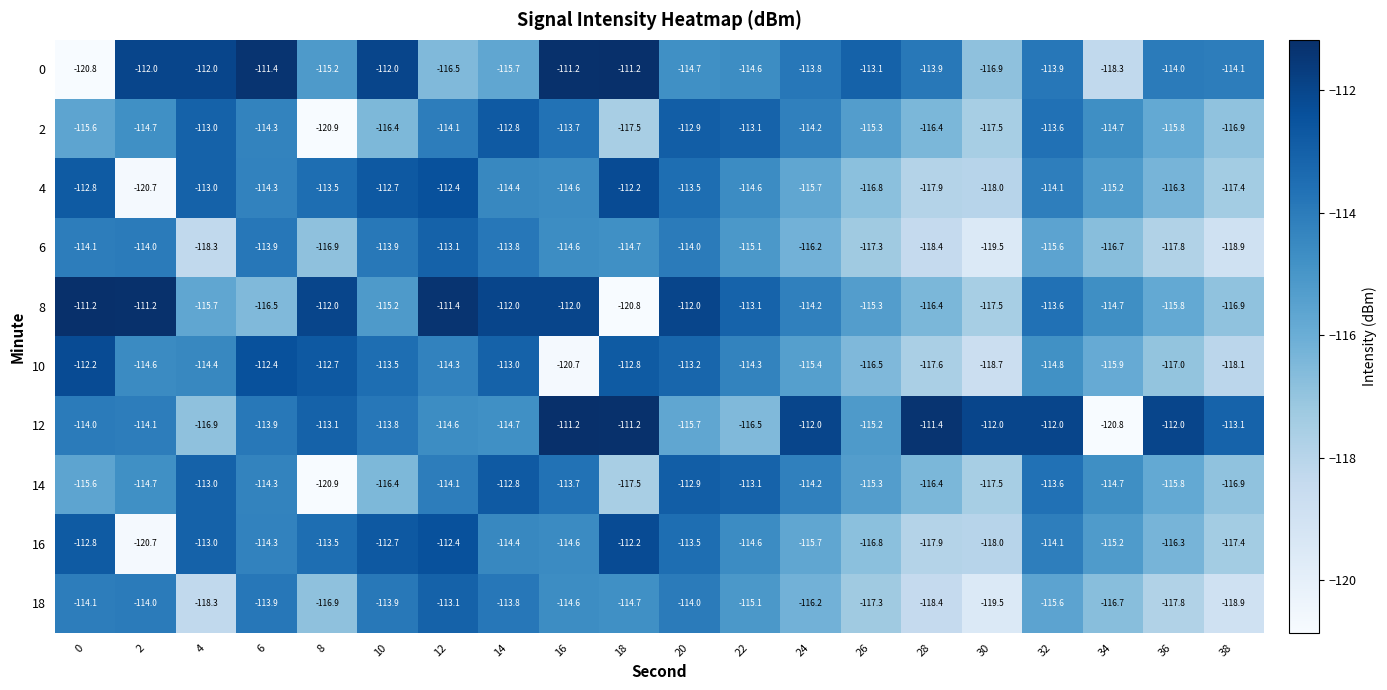

Which category has the highest value in the 16 series?

18